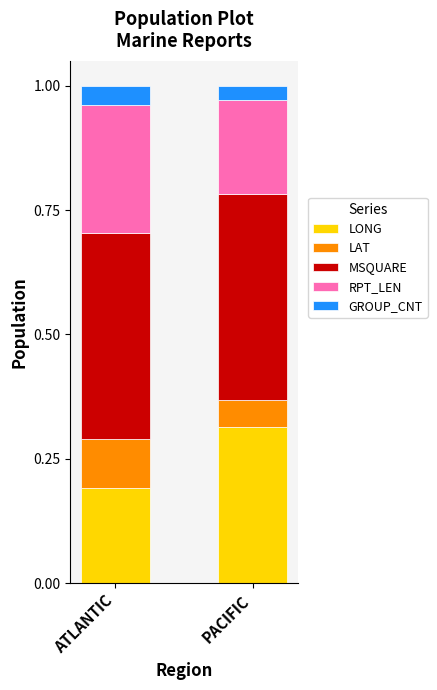

The value of LONG at PACIFIC is 0.1. True or false?

False